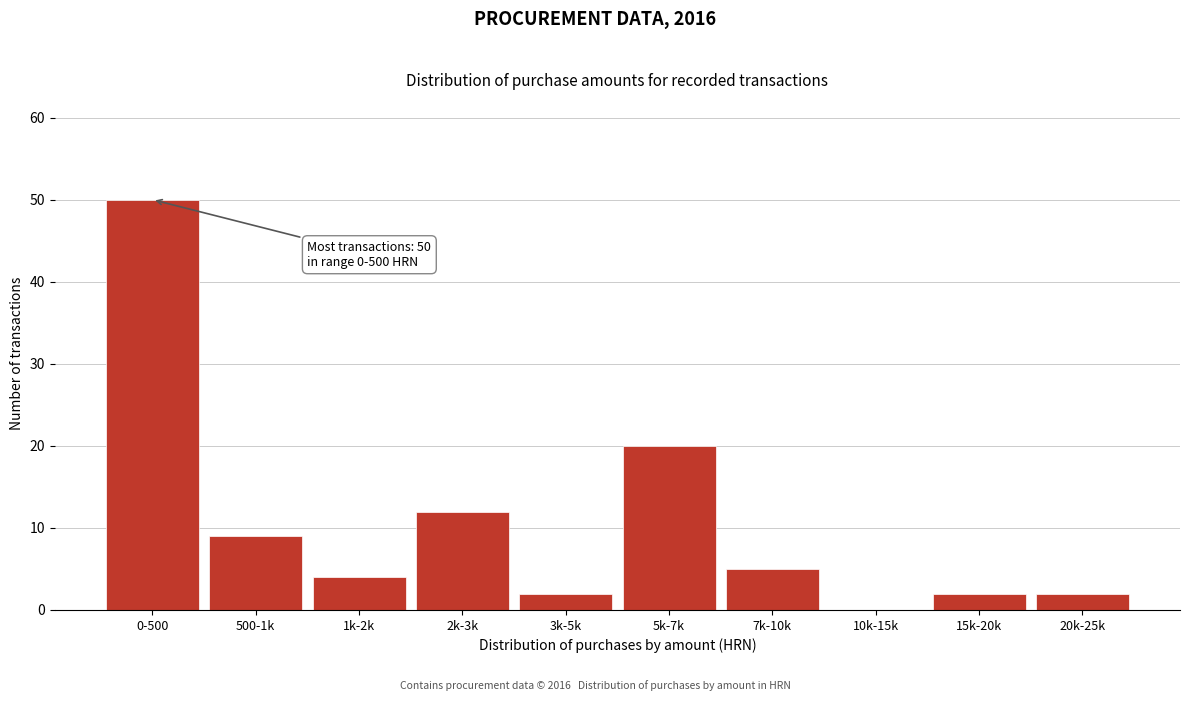

Reading left to right, list all the values displayed in this chart.

0-500=50	500-1k=9	1k-2k=4	2k-3k=12	3k-5k=2	5k-7k=20	7k-10k=5	10k-15k=0	15k-20k=2	20k-25k=2